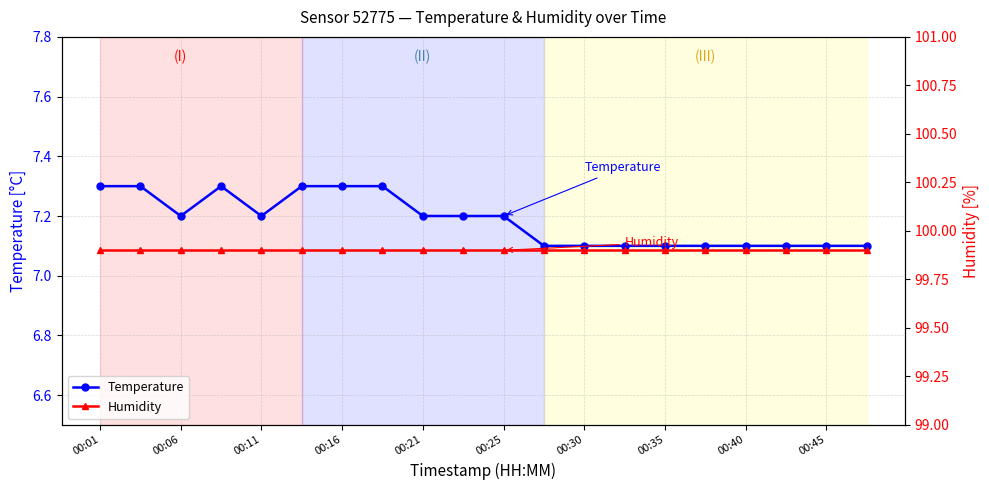

At which label is Humidity closest to 99?

00:01